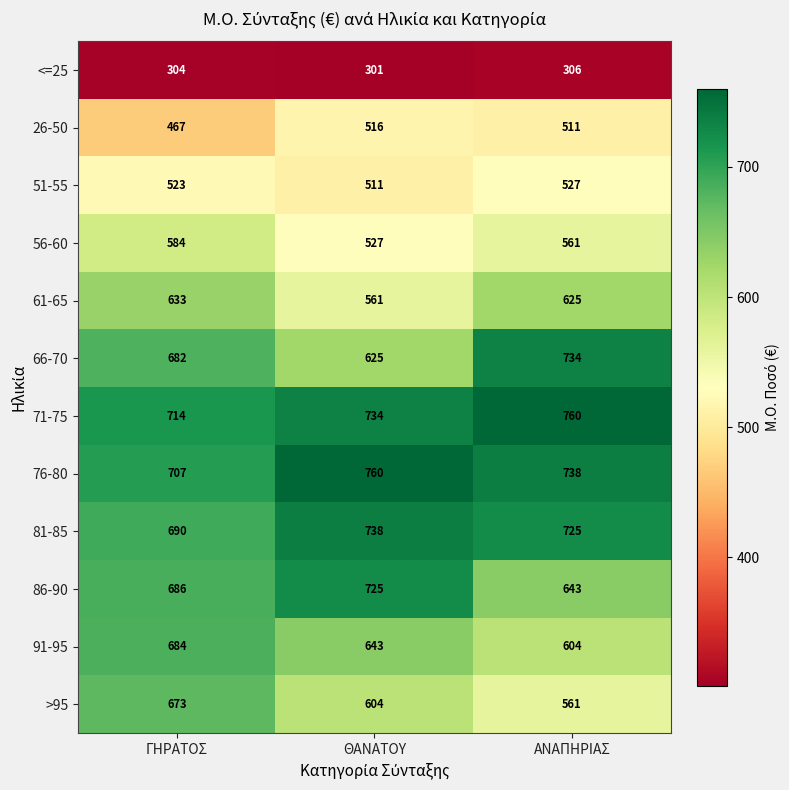

What is the total value across all series at ΑΝΑΠΗΡΙΑΣ?

7295